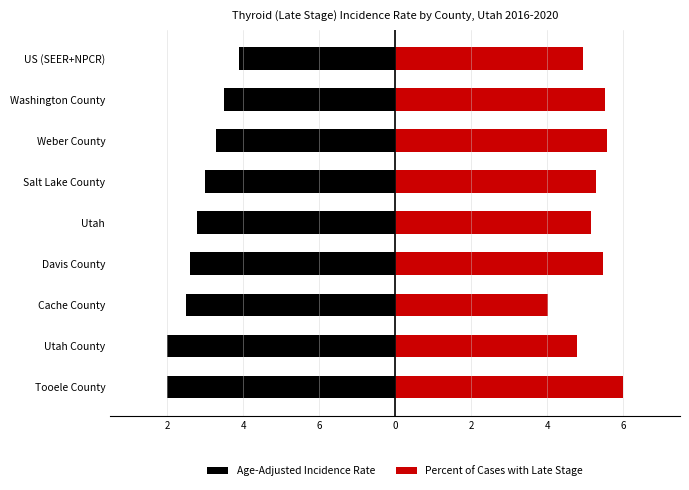

What is the sum of all Age-Adjusted Incidence Rate values?

-46.4